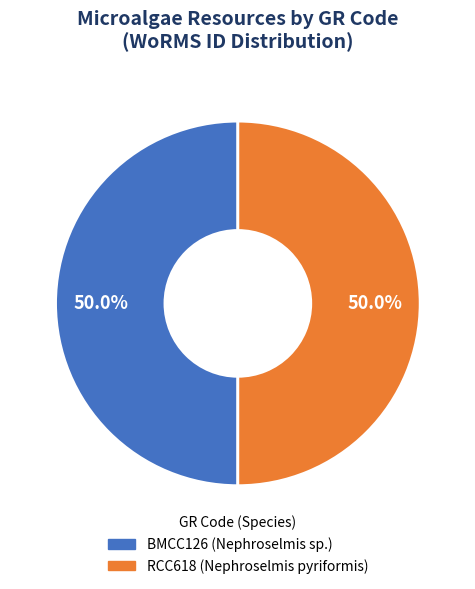

What percentage is NOT represented by RCC618?

50.0%